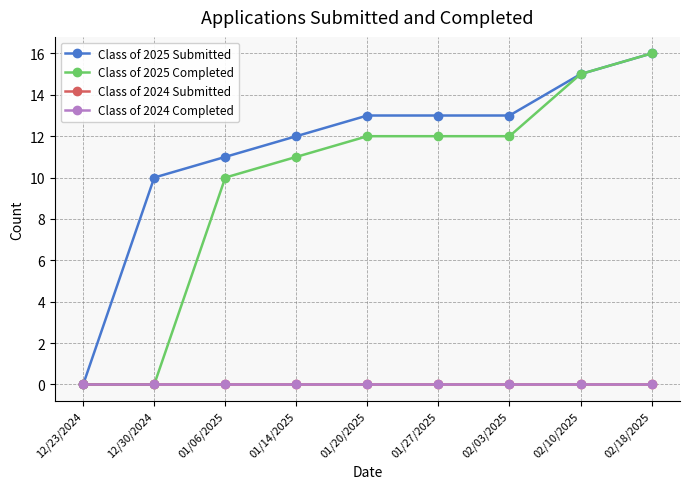

What is the spread (max minus min) of values at 01/06/2025?

11